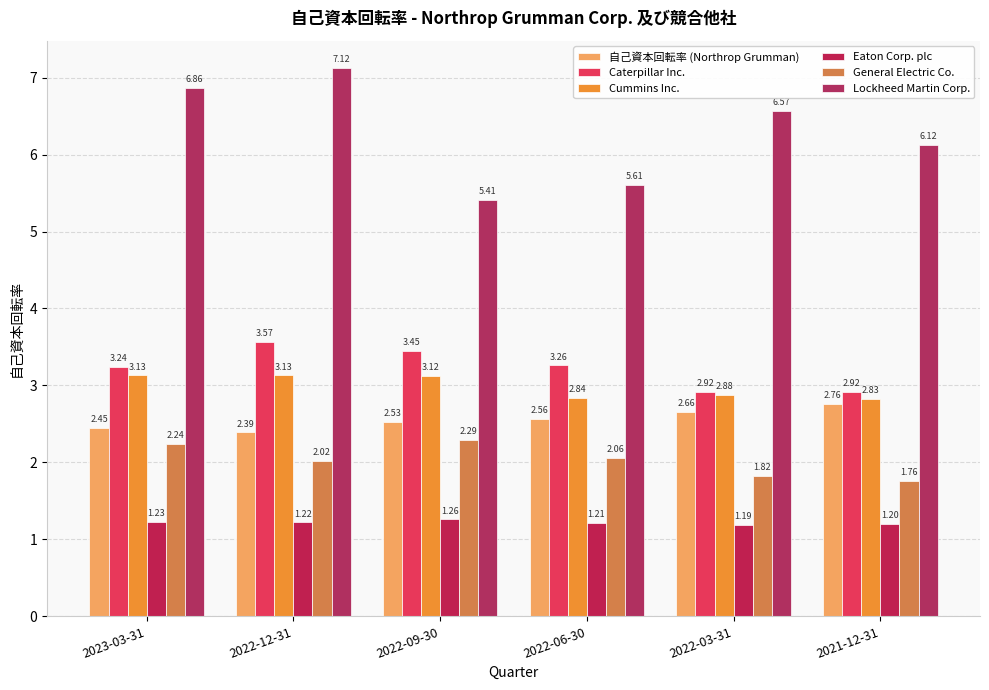

Does the chart contain any negative values?

No